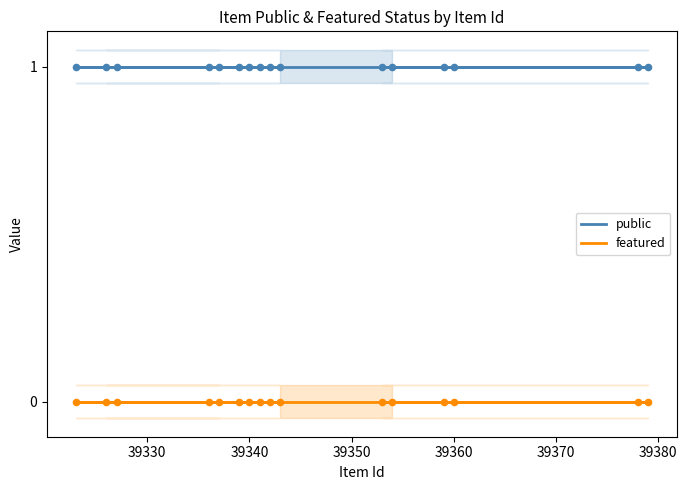

Which series reaches the minimum Y coordinate?

featured